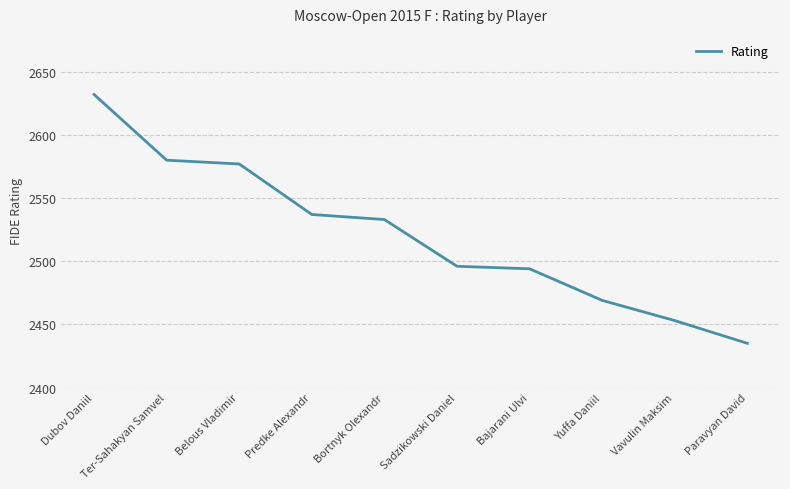

What is the average value?

2521